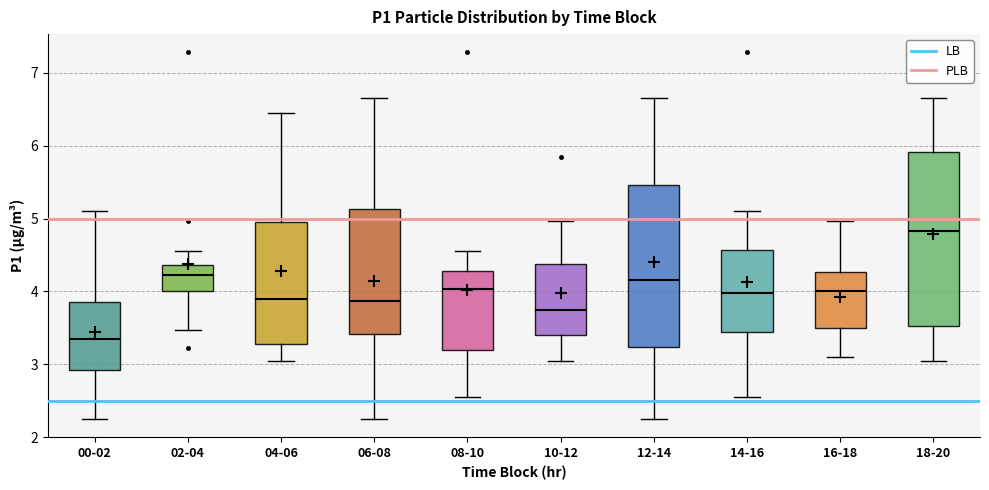

Comparing the boxes themselves (not the whiskers), which one is the tallest?

18-20